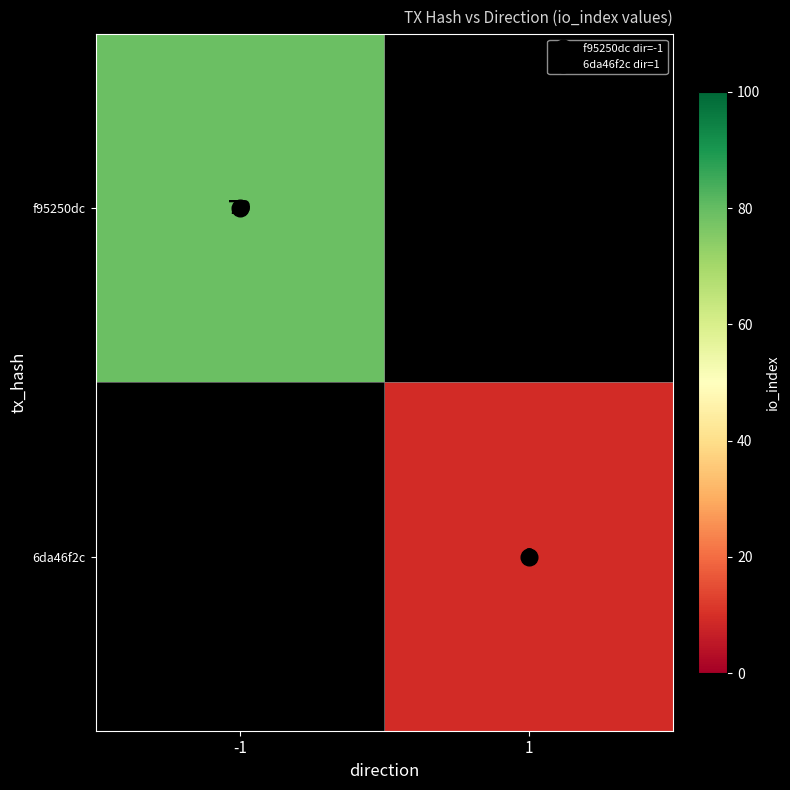

Between 1 and -1, which is larger?

-1